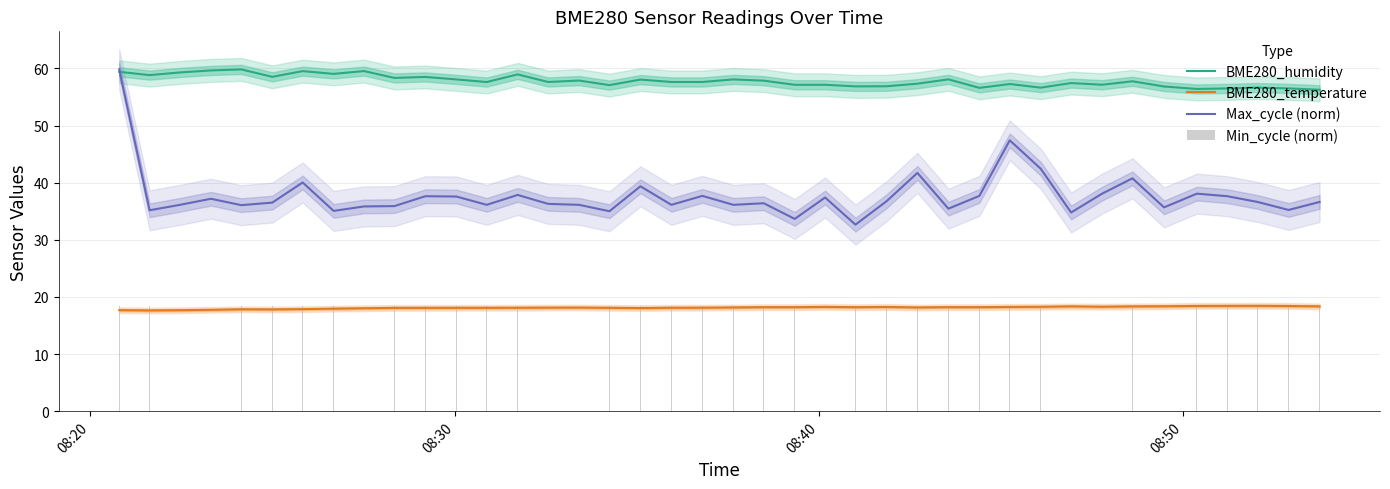

Does the chart contain any negative values?

No